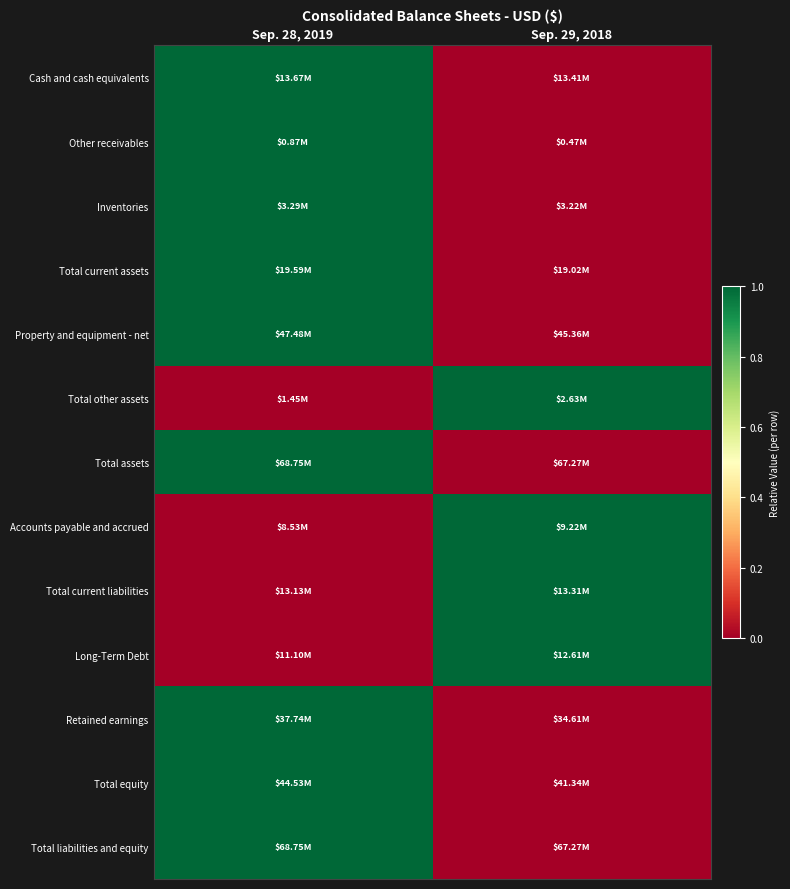

Reading right to left, extract all data points from this chart.

Cash and cash equivalents: Sep. 29, 2018=0	Sep. 28, 2019=1
Other receivables: Sep. 29, 2018=0	Sep. 28, 2019=1
Inventories: Sep. 29, 2018=0	Sep. 28, 2019=1
Total current assets: Sep. 29, 2018=0	Sep. 28, 2019=1
Property and equipment - net: Sep. 29, 2018=0	Sep. 28, 2019=1
Total other assets: Sep. 29, 2018=1	Sep. 28, 2019=0
Total assets: Sep. 29, 2018=0	Sep. 28, 2019=1
Accounts payable and accrued: Sep. 29, 2018=1	Sep. 28, 2019=0
Total current liabilities: Sep. 29, 2018=1	Sep. 28, 2019=0
Long-Term Debt: Sep. 29, 2018=1	Sep. 28, 2019=0
Retained earnings: Sep. 29, 2018=0	Sep. 28, 2019=1
Total equity: Sep. 29, 2018=0	Sep. 28, 2019=1
Total liabilities and equity: Sep. 29, 2018=0	Sep. 28, 2019=1